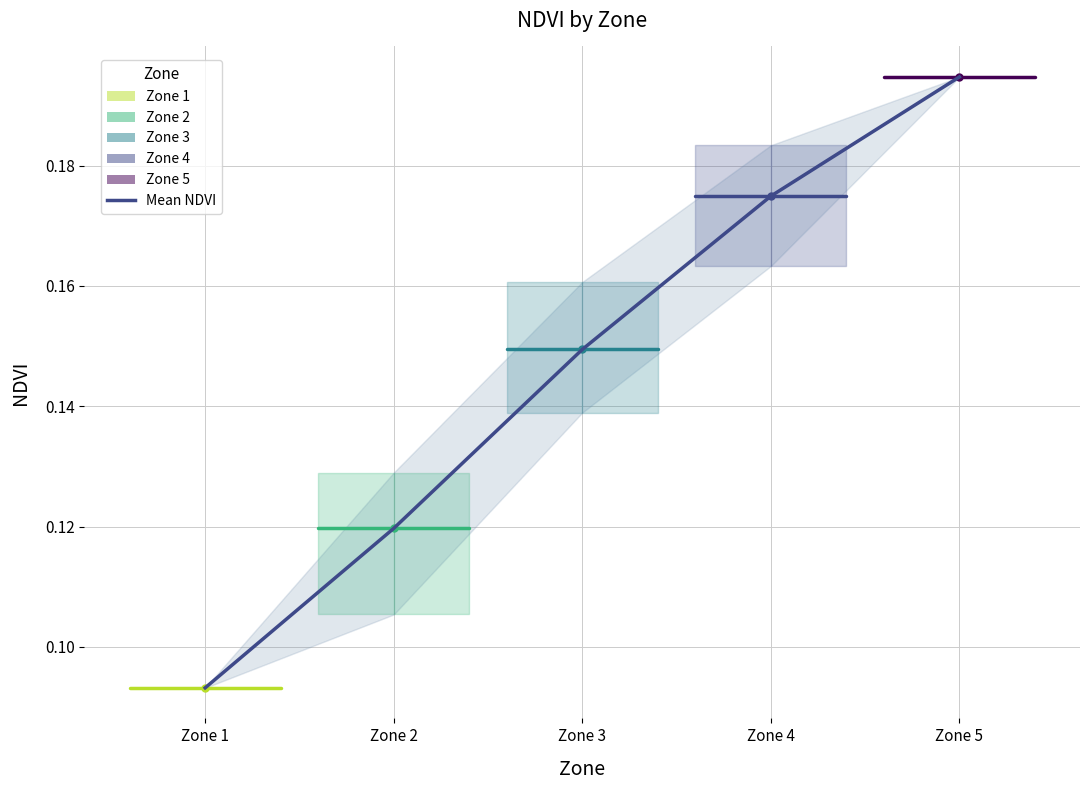

What is the maximum value shown in the chart?

0.2